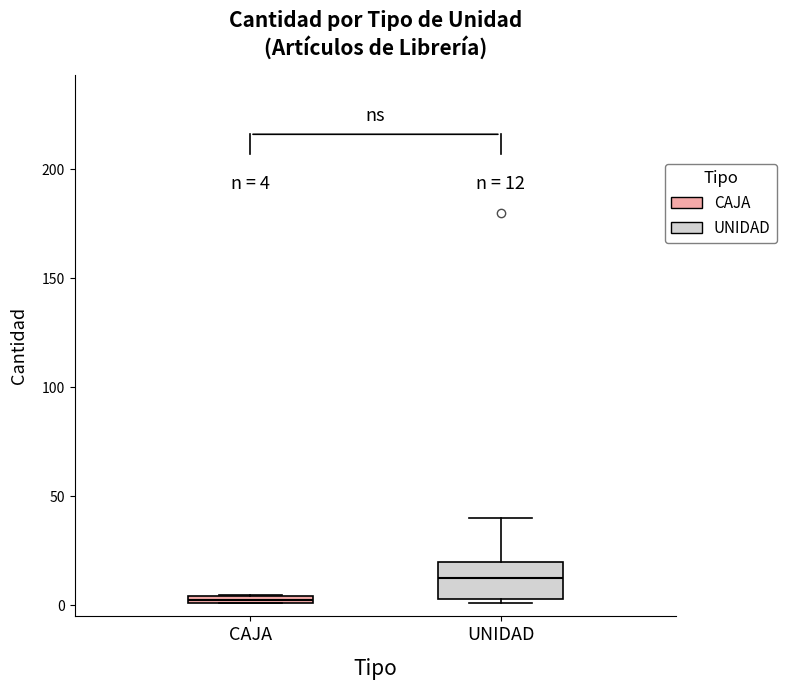

Comparing the boxes themselves (not the whiskers), which one is the tallest?

UNIDAD